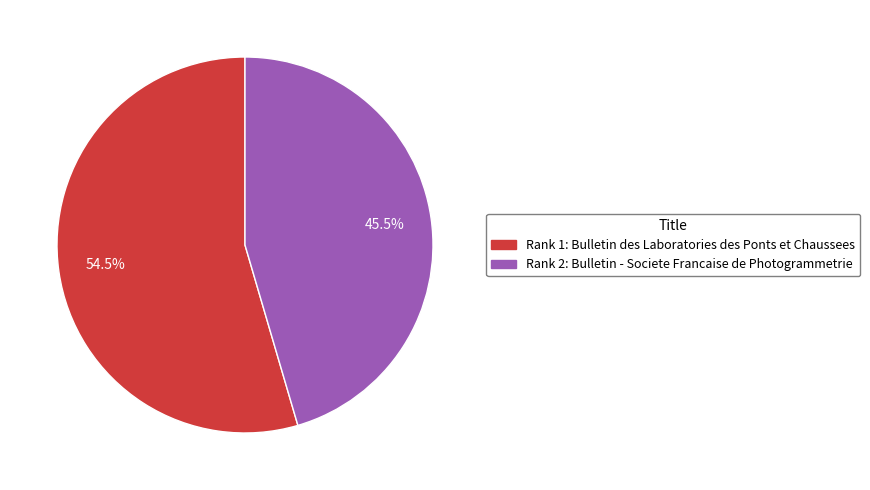

Does any single category account for the majority?

Yes